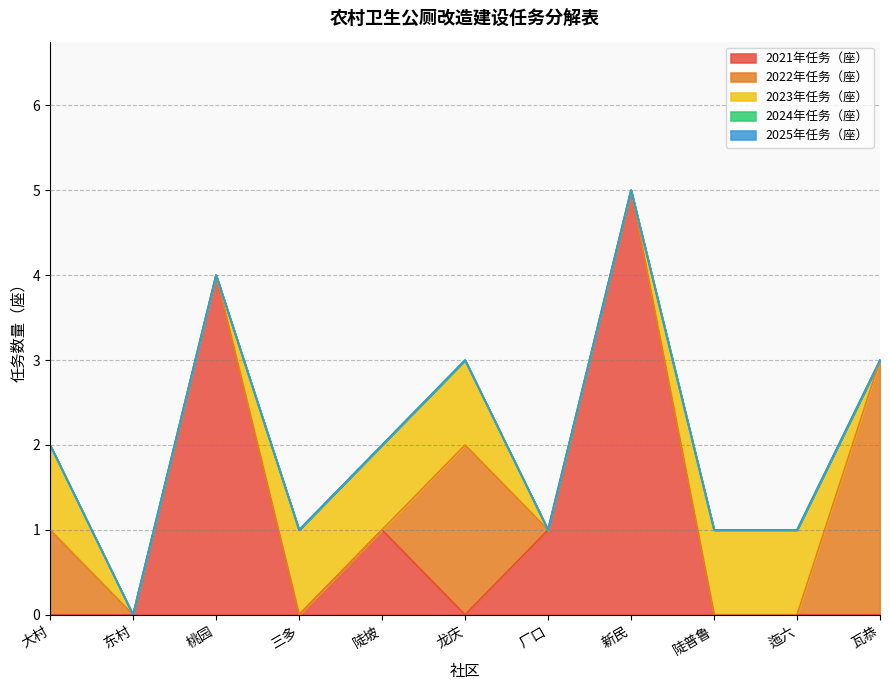

List the series in order of their peak value, highest first.

2021年任务（座）, 2022年任务（座）, 2023年任务（座）, 2024年任务（座）, 2025年任务（座）